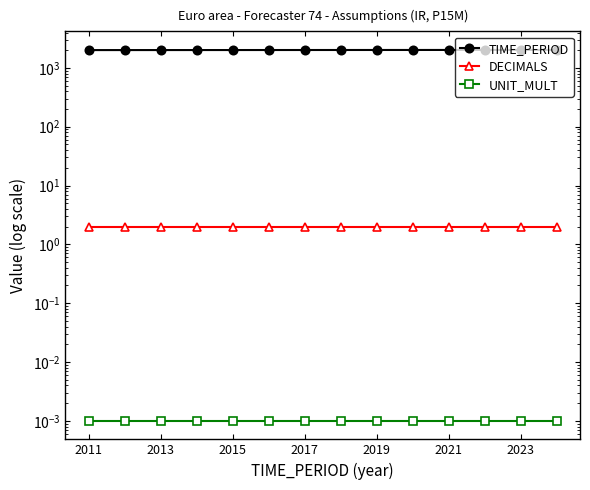

Rank the series by their maximum value, from lowest to highest.

UNIT_MULT, DECIMALS, TIME_PERIOD